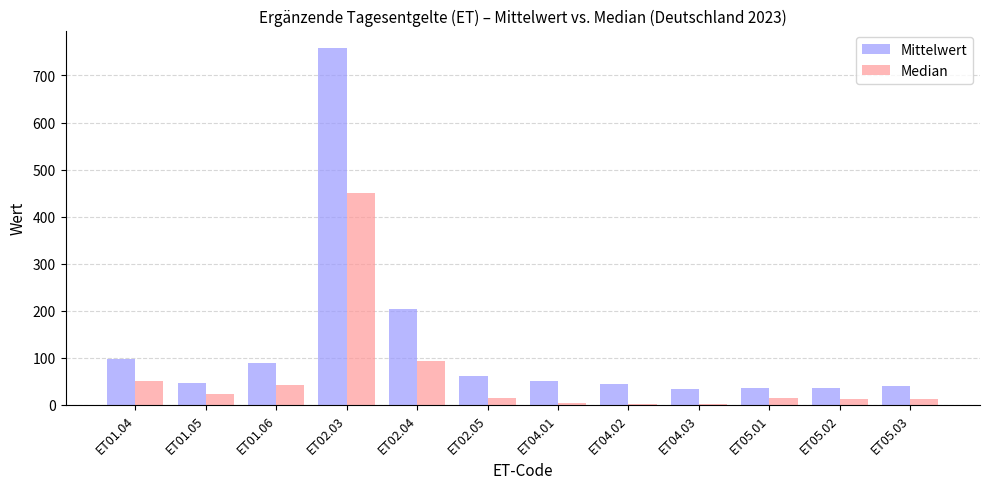

At which label is Mittelwert closest to 395?

ET02.04